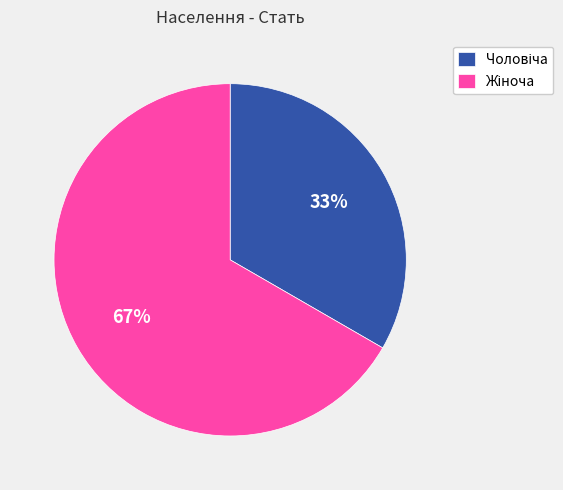

To the nearest percent, what is the average slice percentage?

50%